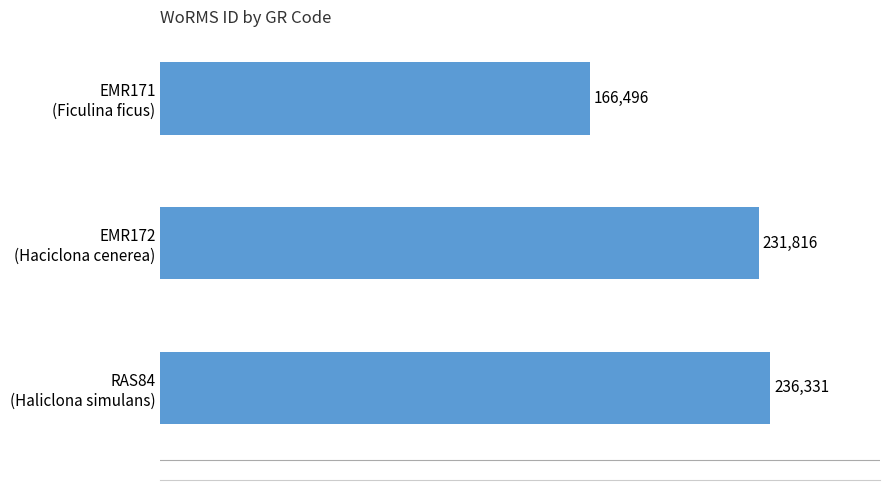

Reading top to bottom, extract all data points from this chart.

166496	231816	236331